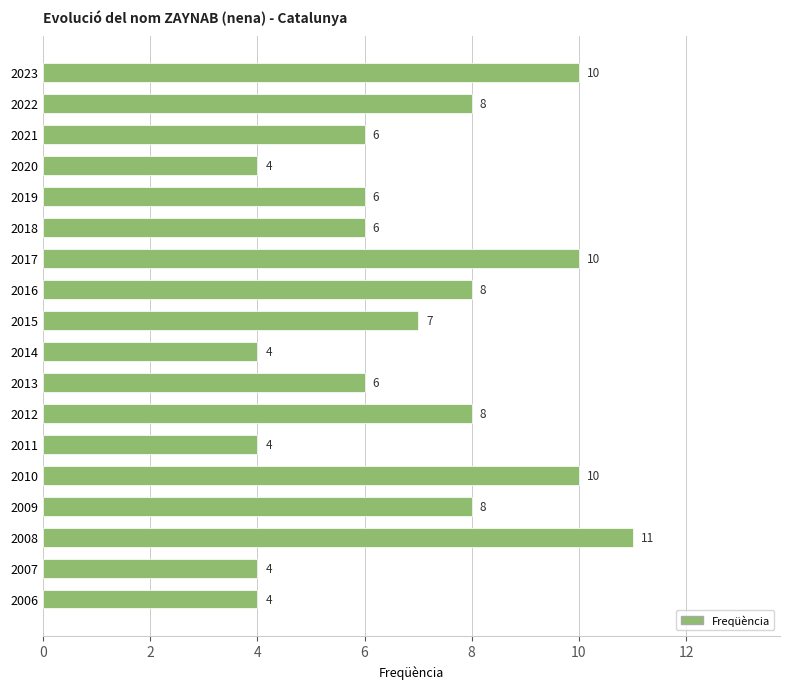

What is the average value?

7